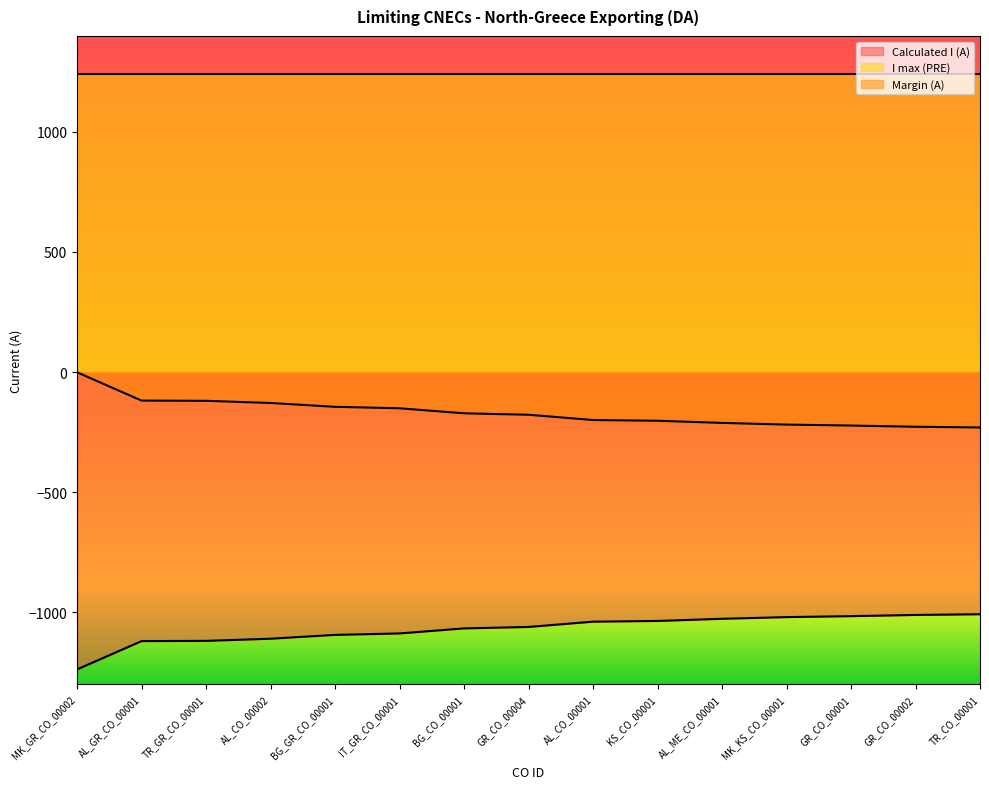

Rank the series by their maximum value, from highest to lowest.

I max (PRE), Margin (A), Calculated I (A)